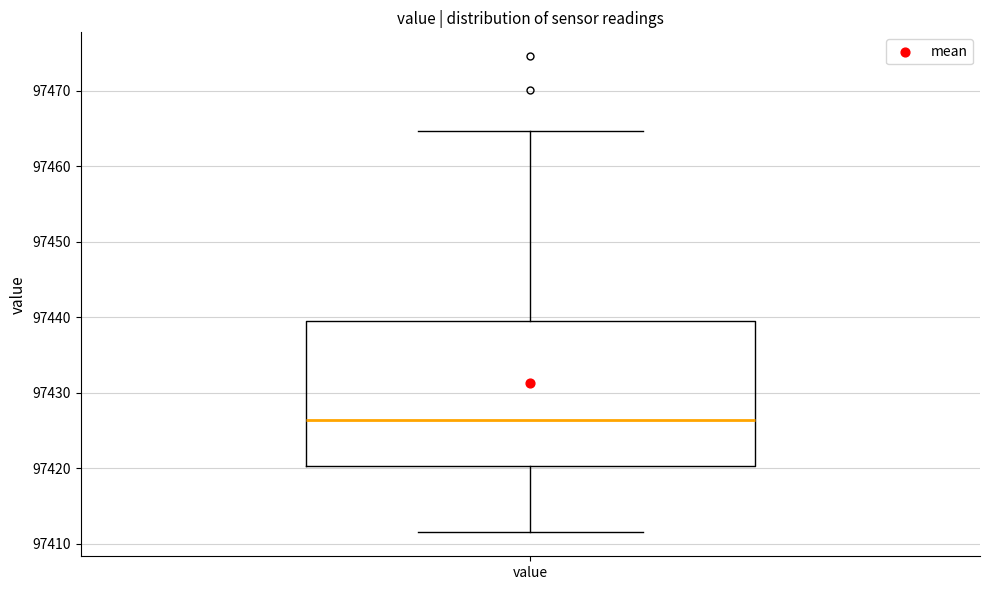

Read this box plot against the y-axis: the position of the median line, the range covered by the box, and the ends of both whiskers. The values are not printed on the chart, so give them approximately, as read against the axis.

median 97426, box 97420 to 97440, whiskers 97411 to 97465